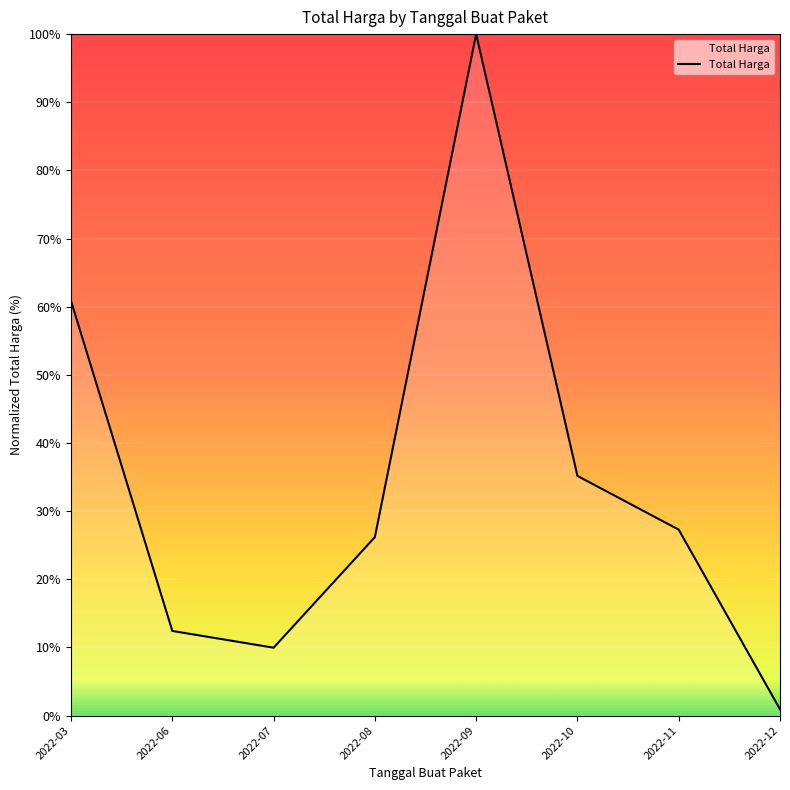

How many interior local valleys (lower than both neighbors) does the data have?

1